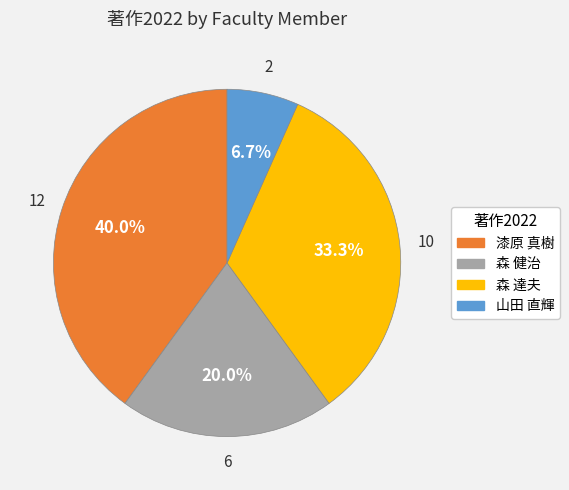

Is there a majority slice in this chart?

No